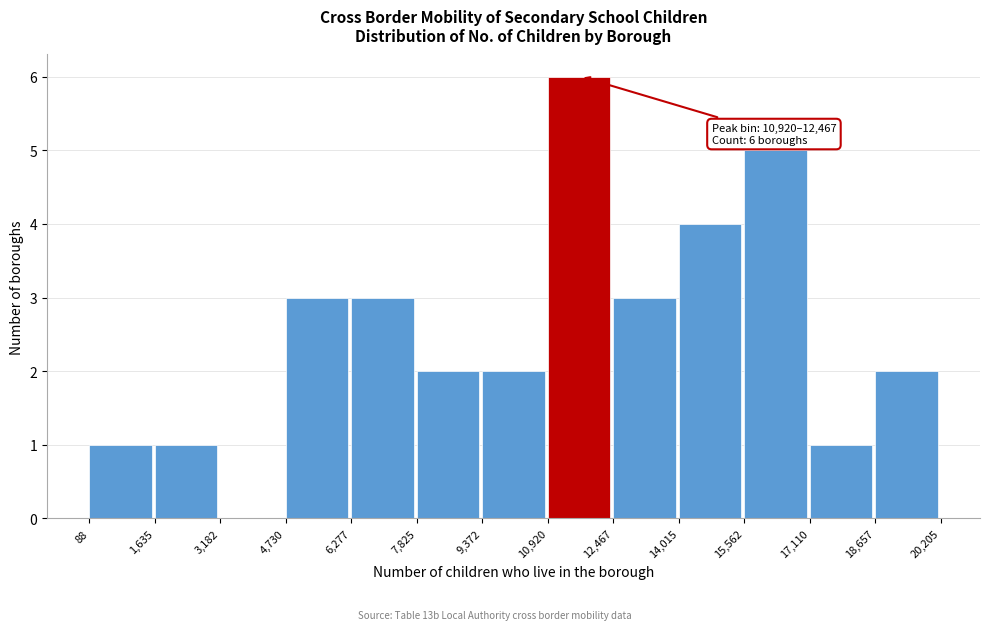

Which range on the x-axis has the tallest bar?

10,920 to 12,467